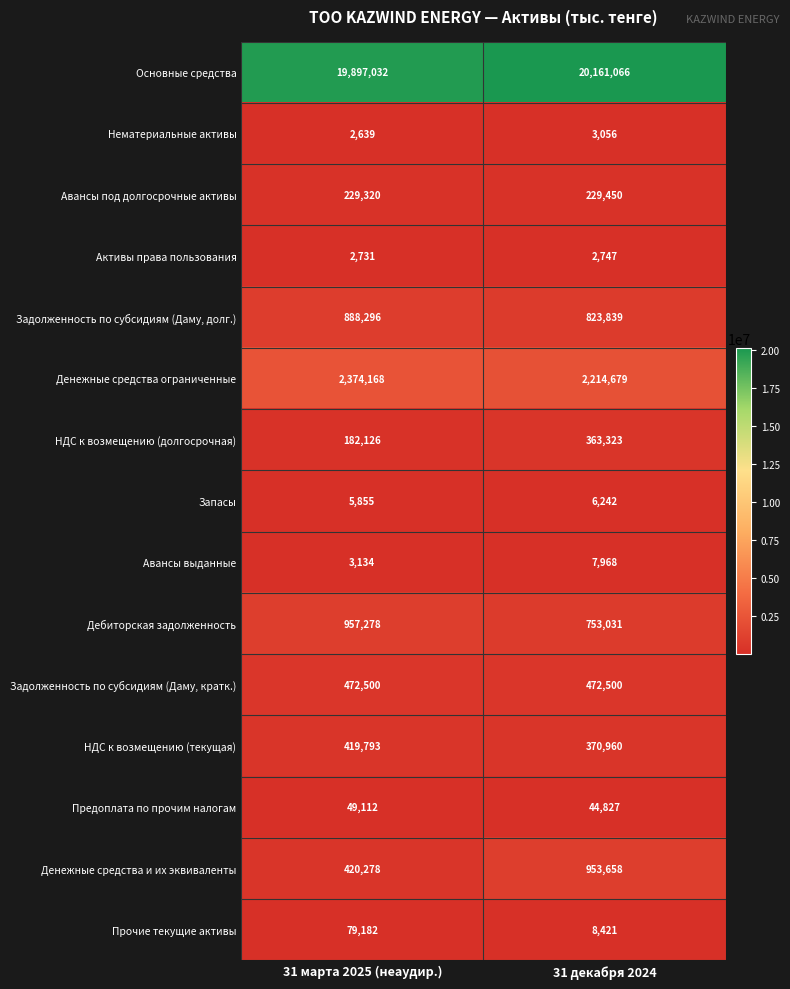

Reading left to right, what are all the values shown in this chart?

Основные средства: 31 марта 2025 (неаудир.)=19897032	31 декабря 2024=20161066
Нематериальные активы: 31 марта 2025 (неаудир.)=2639	31 декабря 2024=3056
Авансы под долгосрочные активы: 31 марта 2025 (неаудир.)=229320	31 декабря 2024=229450
Активы права пользования: 31 марта 2025 (неаудир.)=2731	31 декабря 2024=2747
Задолженность по субсидиям (Даму, долг.): 31 марта 2025 (неаудир.)=888296	31 декабря 2024=823839
Денежные средства ограниченные: 31 марта 2025 (неаудир.)=2374168	31 декабря 2024=2214679
НДС к возмещению (долгосрочная): 31 марта 2025 (неаудир.)=182126	31 декабря 2024=363323
Запасы: 31 марта 2025 (неаудир.)=5855	31 декабря 2024=6242
Авансы выданные: 31 марта 2025 (неаудир.)=3134	31 декабря 2024=7968
Дебиторская задолженность: 31 марта 2025 (неаудир.)=957278	31 декабря 2024=753031
Задолженность по субсидиям (Даму, кратк.): 31 марта 2025 (неаудир.)=472500	31 декабря 2024=472500
НДС к возмещению (текущая): 31 марта 2025 (неаудир.)=419793	31 декабря 2024=370960
Предоплата по прочим налогам: 31 марта 2025 (неаудир.)=49112	31 декабря 2024=44827
Денежные средства и их эквиваленты: 31 марта 2025 (неаудир.)=420278	31 декабря 2024=953658
Прочие текущие активы: 31 марта 2025 (неаудир.)=79182	31 декабря 2024=8421